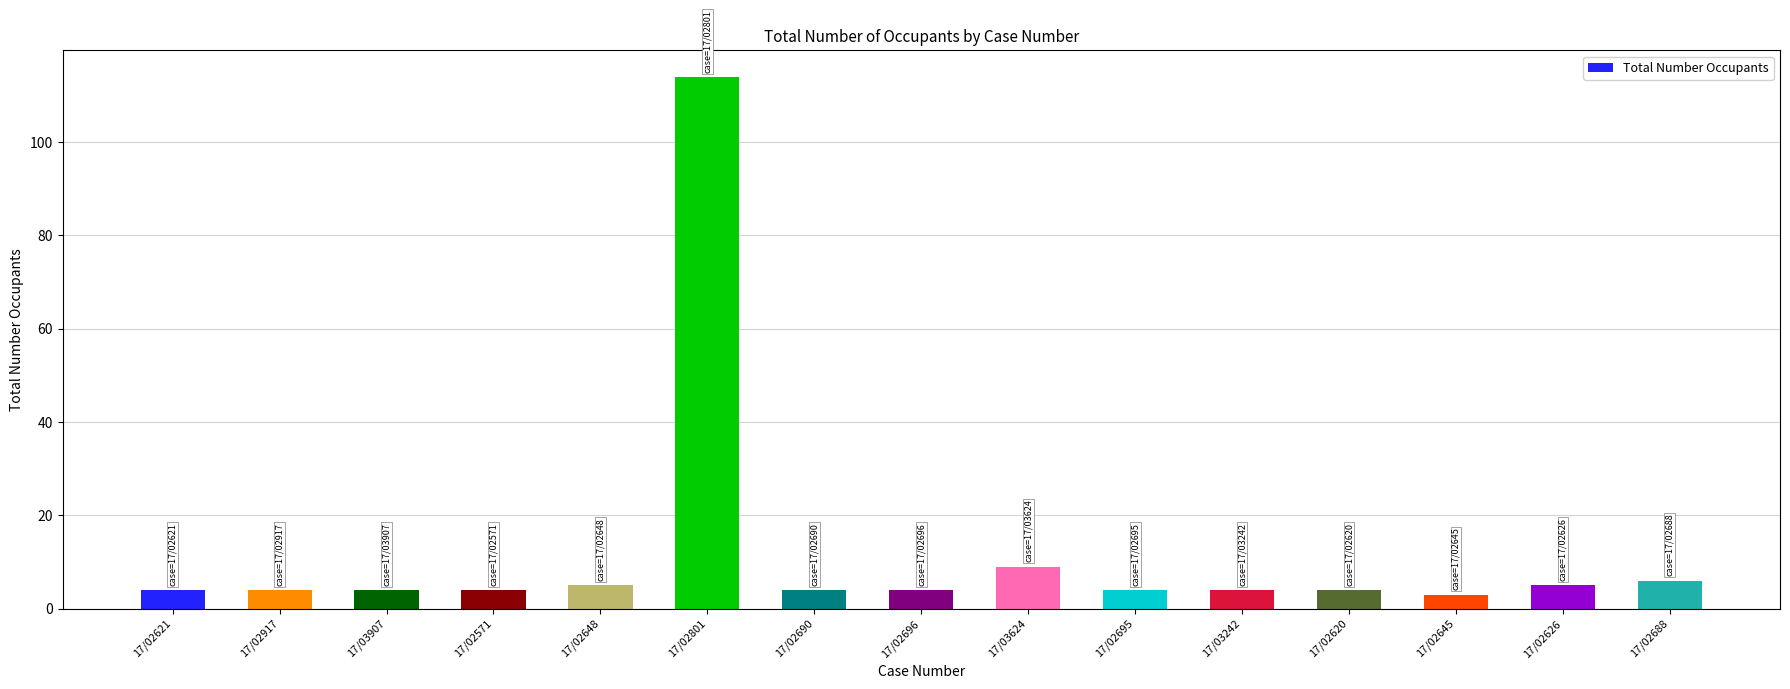

Where is the data nearest to the value 58?

17/03624